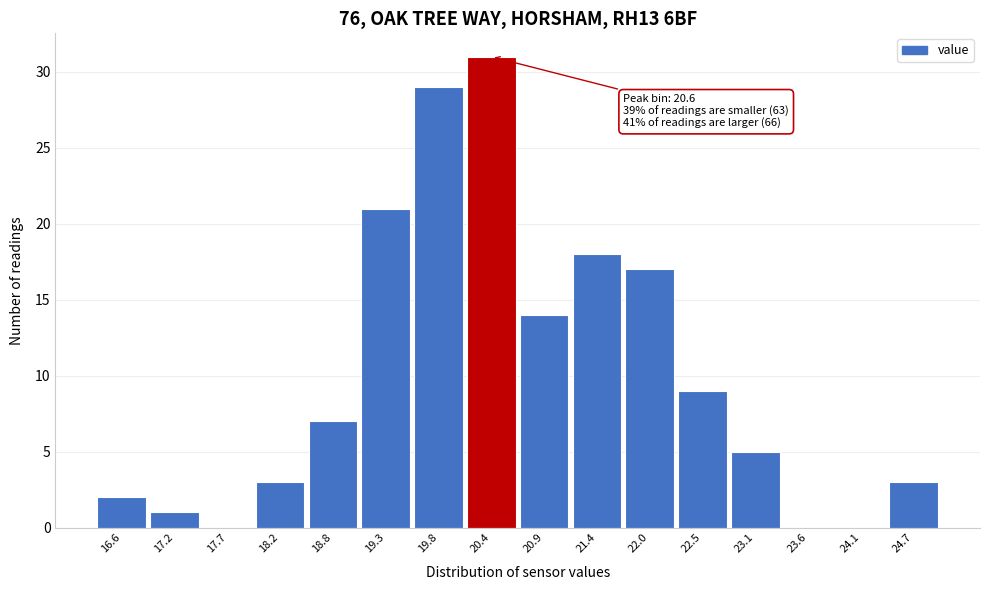

Reading left to right, what are all the values shown in this chart?

16.6=2	17.2=1	17.7=0	18.2=3	18.8=7	19.3=21	19.8=29	20.4=31	20.9=14	21.4=18	22.0=17	22.5=9	23.1=5	23.6=0	24.1=0	24.7=3